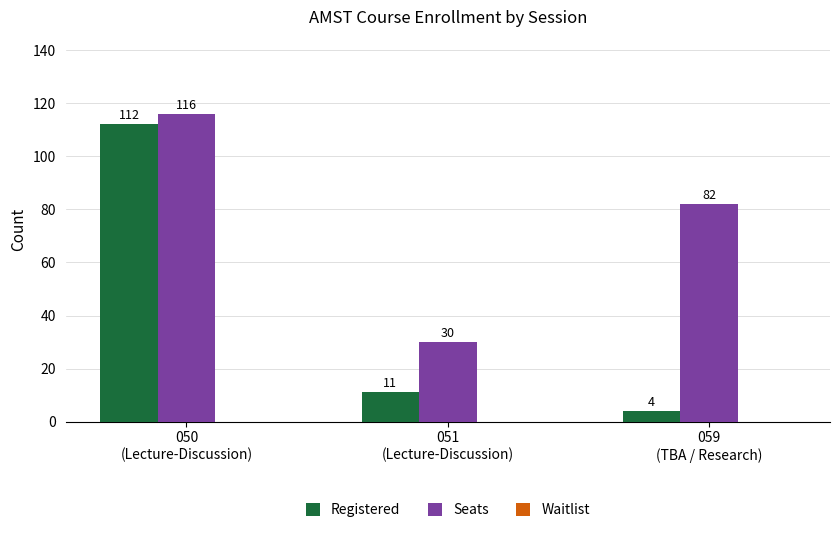

Where does the Seats series first go above 82?

050
(Lecture-Discussion)